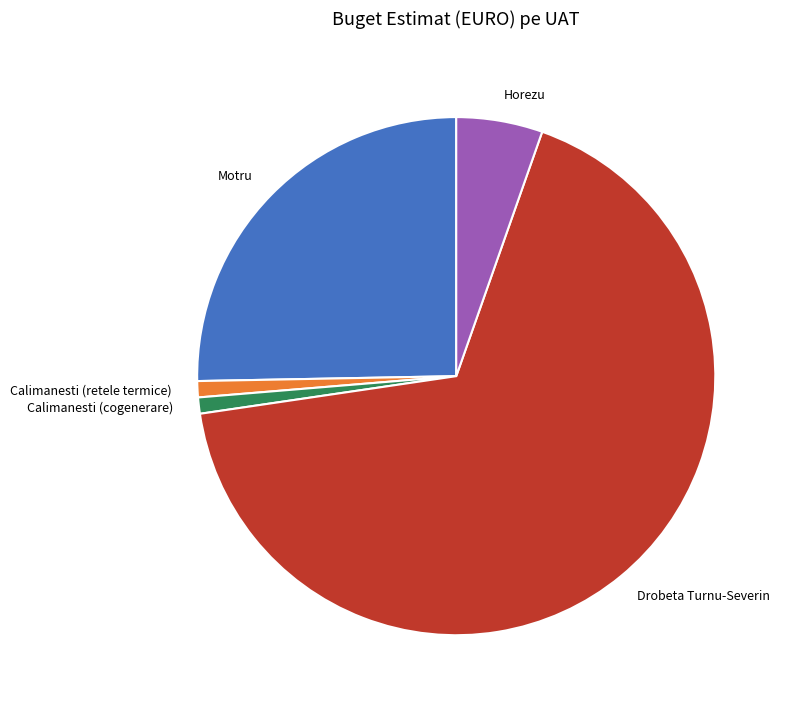

Approximately how many times larger is the value at Drobeta Turnu-Severin compared to Calimanesti (cogenerare)?

66.7